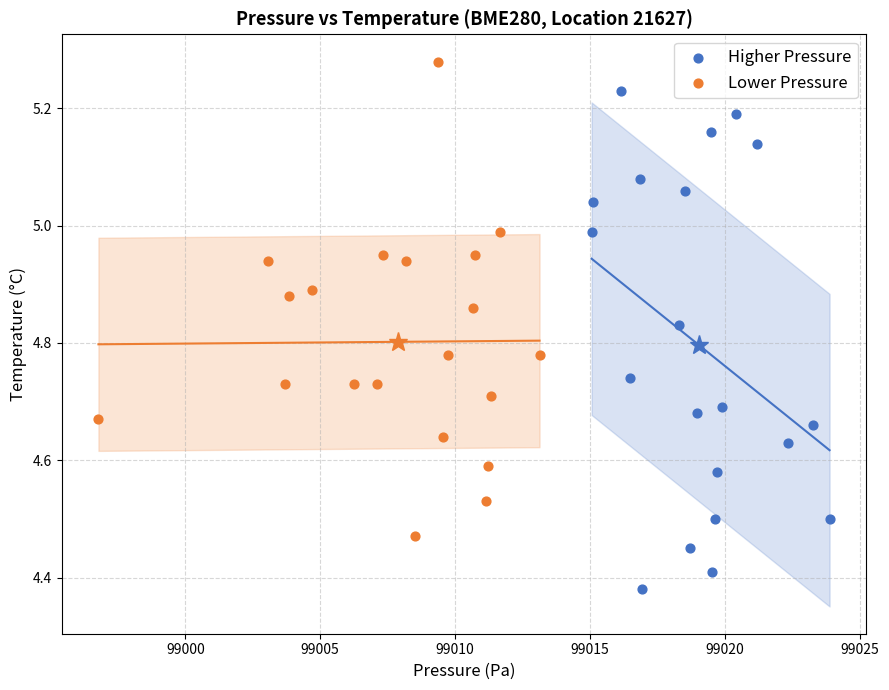

Which series reaches the minimum Y coordinate?

Higher Pressure